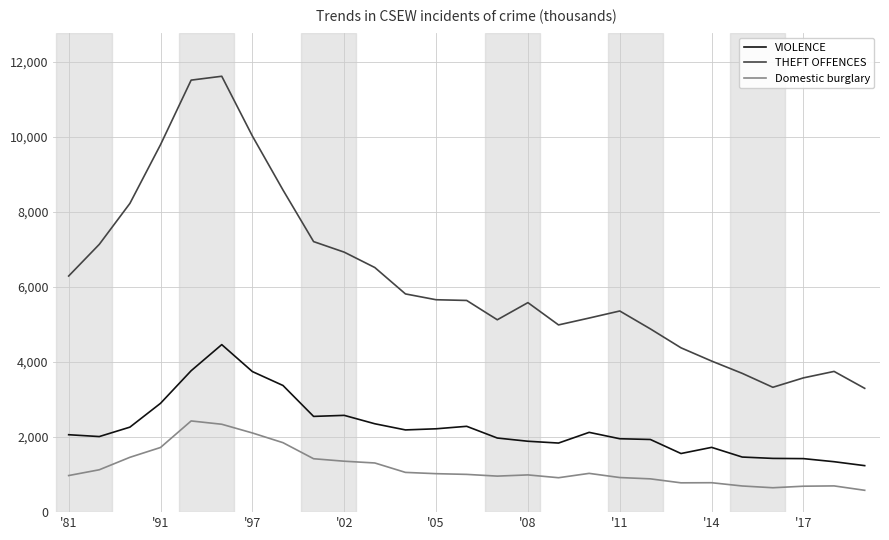

List the series in order of their overall mean, highest first.

THEFT OFFENCES, VIOLENCE, Domestic burglary